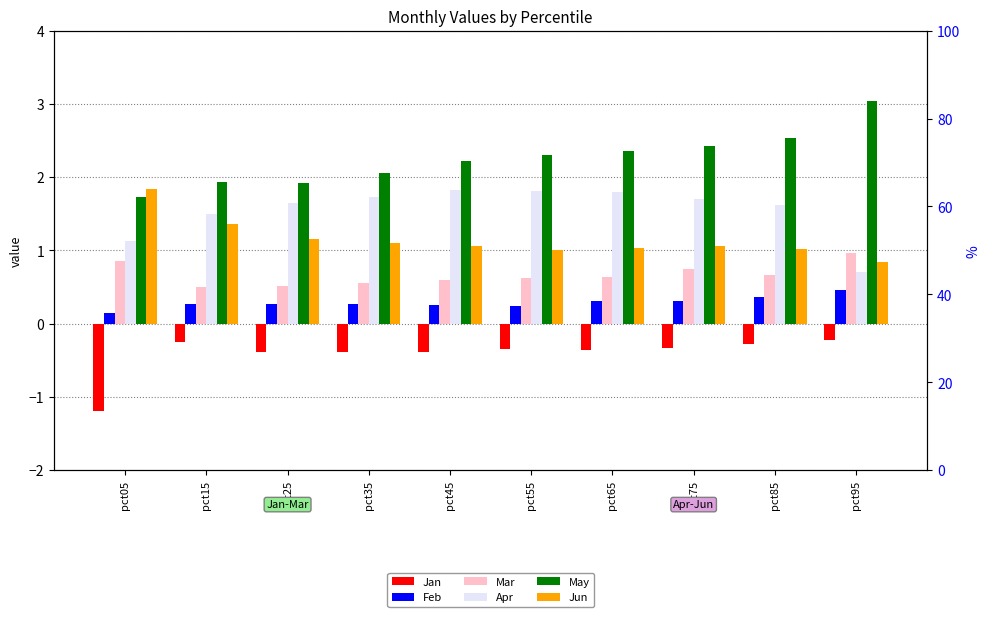

Which has a higher value, pct45 or pct35?

pct45